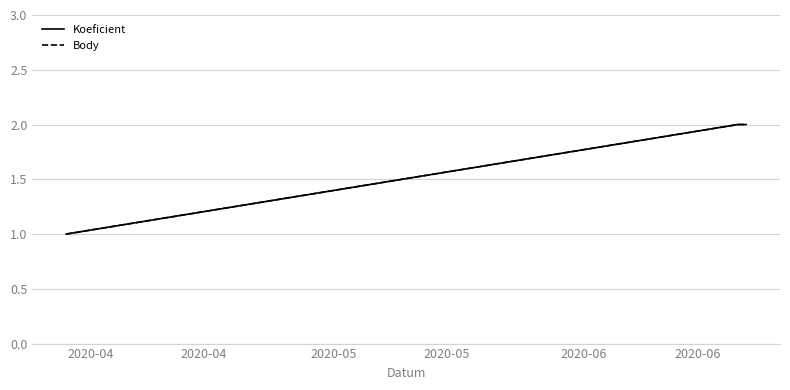

At how many categories does at least one series exceed 1?

2